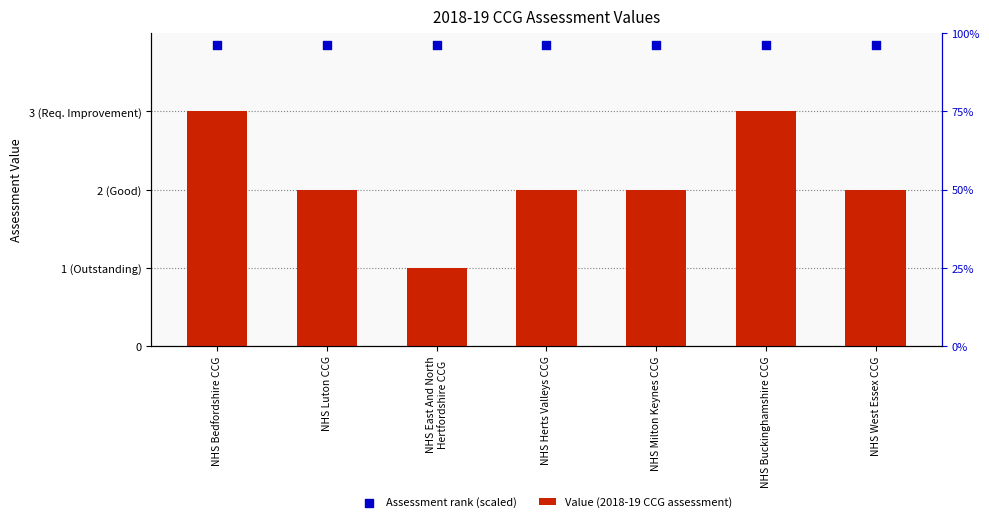

Which series contains the highest Y value?

Assessment rank (scaled)